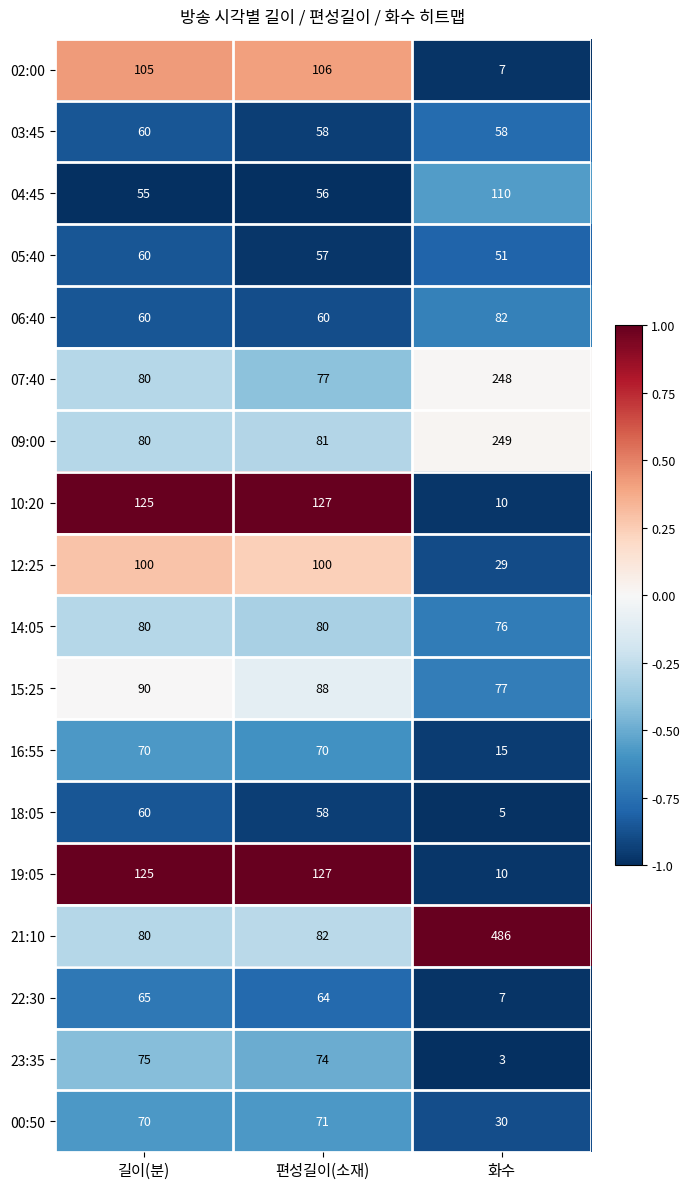

What is the difference between the highest and lowest values at 편성길이(소재)?

71